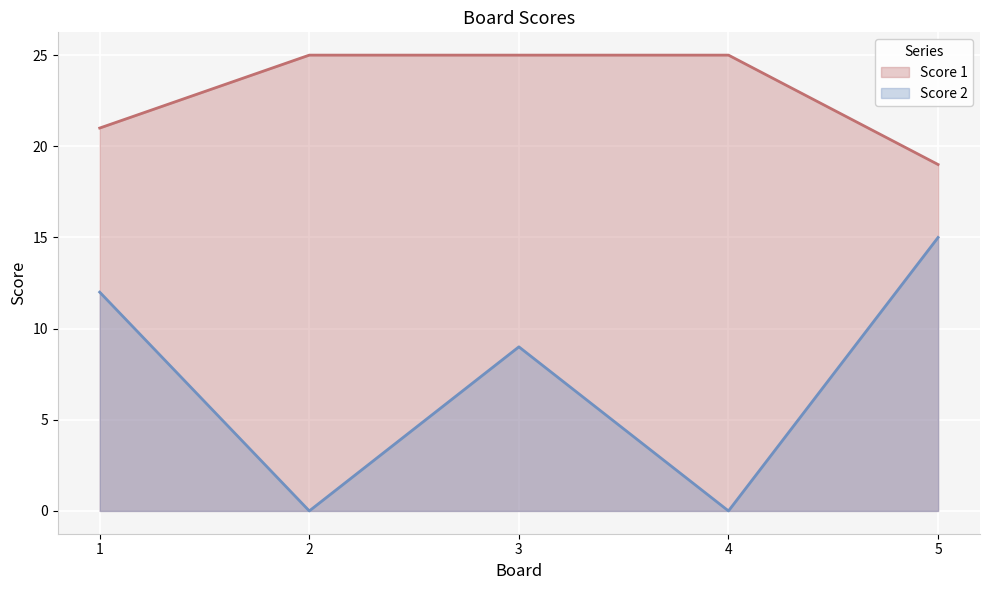

Reading right to left, what are all the values shown in this chart?

Score 1: 19	25	25	25	21
Score 2: 15	0	9	0	12